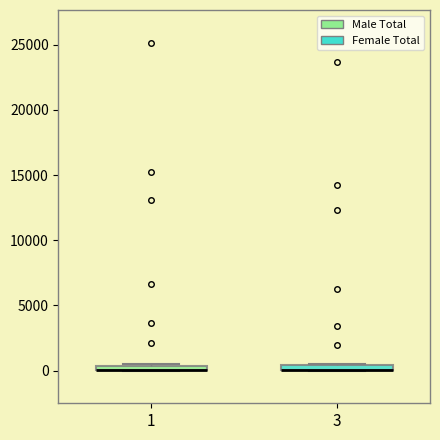

Where is the upper edge of the box at x = 3 on the y-axis? The values are not printed on the chart, so give them approximately, as read against the axis.

500